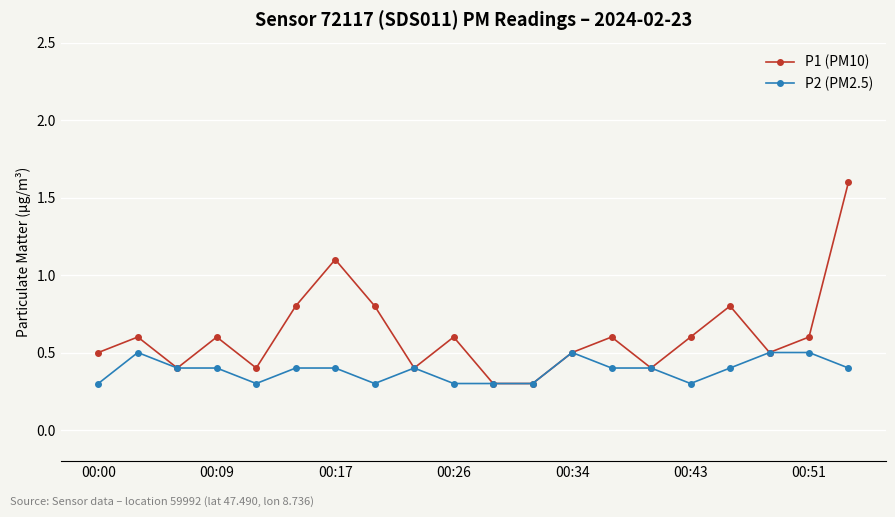

Reading left to right, list all the values displayed in this chart.

P1 (PM10): 0.5	0.6	0.4	0.6	0.4	0.8	1.1	0.8	0.4	0.6	0.3	0.3	0.5	0.6	0.4	0.6	0.8	0.5	0.6	1.6
P2 (PM2.5): 0.3	0.5	0.4	0.4	0.3	0.4	0.4	0.3	0.4	0.3	0.3	0.3	0.5	0.4	0.4	0.3	0.4	0.5	0.5	0.4